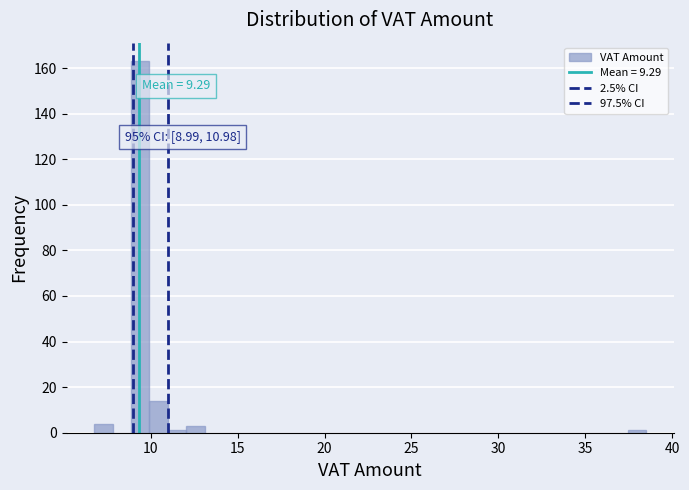

Around what value on the x-axis is the tallest bar? Give the approximate position of its centre, as read against the axis.

9.5